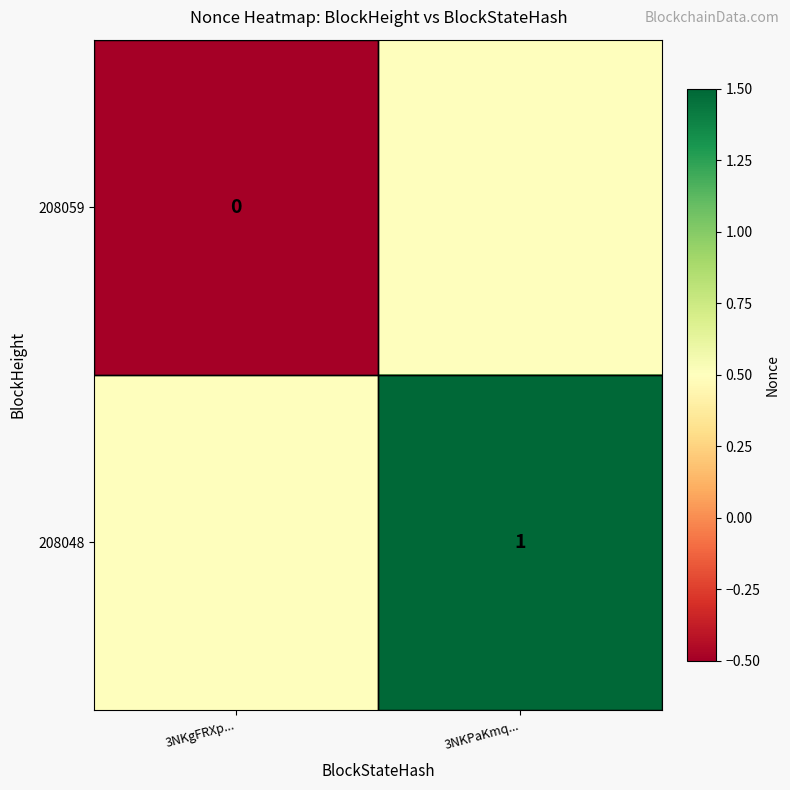

The 208048 series shows 1.0 at 3NKPaKmq.... True or false?

True